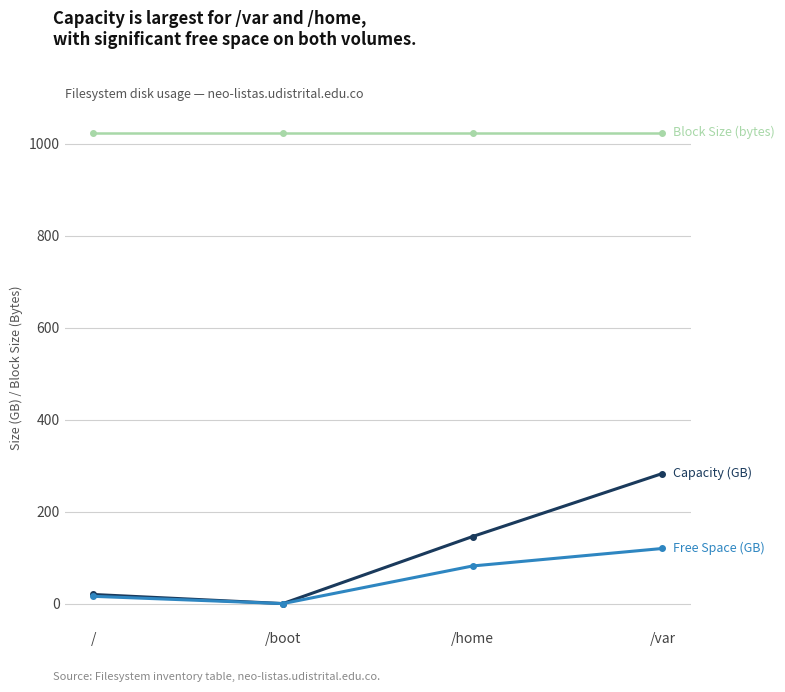

Does the chart have visible grid lines?

Yes